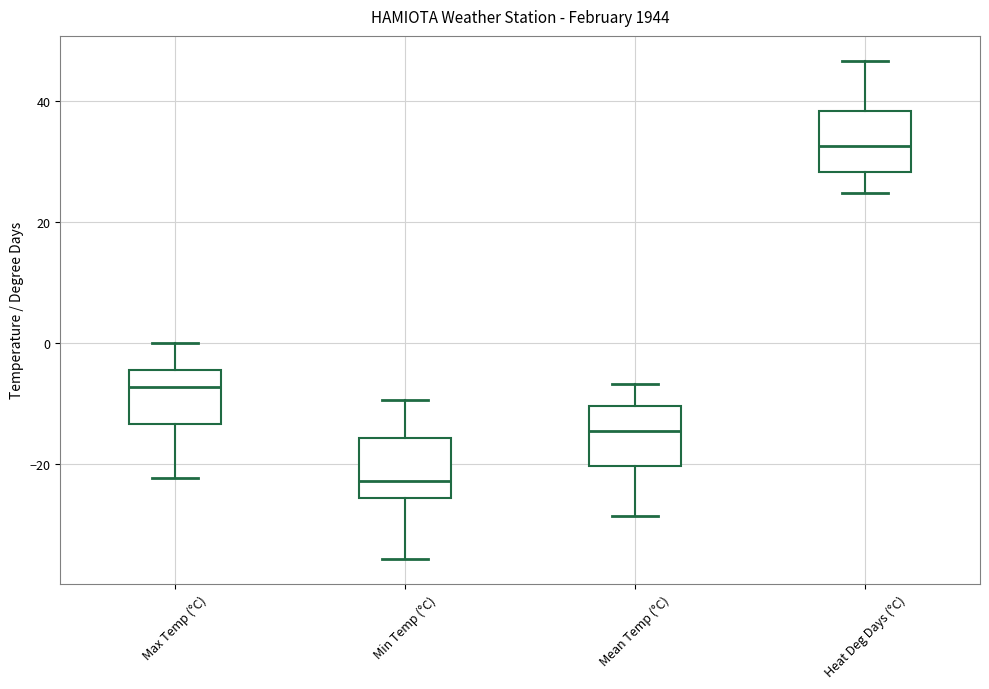

Reading left to right, read every box against the y-axis: the position of its median line, the range the box covers, and the ends of its whiskers. The values are not printed on the chart, so give them approximately, as read against the axis.

Max Temp (°C): median -8, box -14 to -4, whiskers -22 to 0
Min Temp (°C): median -22, box -26 to -16, whiskers -36 to -10
Mean Temp (°C): median -14, box -20 to -10, whiskers -28 to -6
Heat Deg Days (°C): median 32, box 28 to 38, whiskers 24 to 46